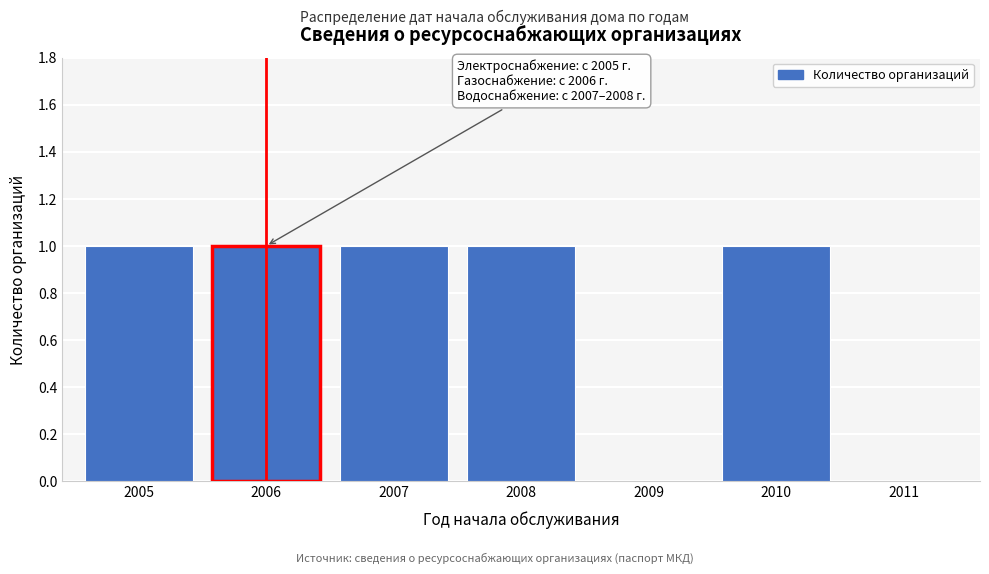

Reading left to right, what are all the values shown in this chart?

2005=1	2006=1	2007=1	2008=1	2009=0	2010=1	2011=0